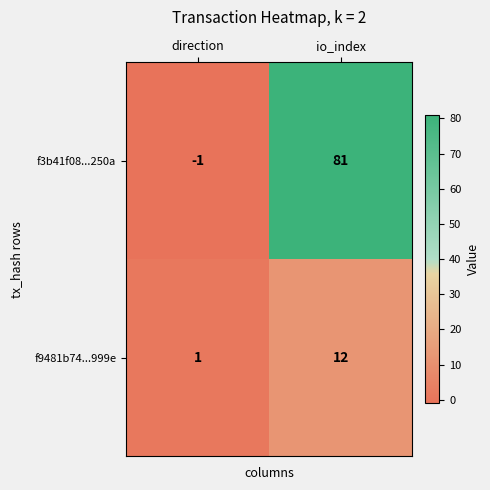

Which series has the largest range (max minus min)?

f3b41f08...250a